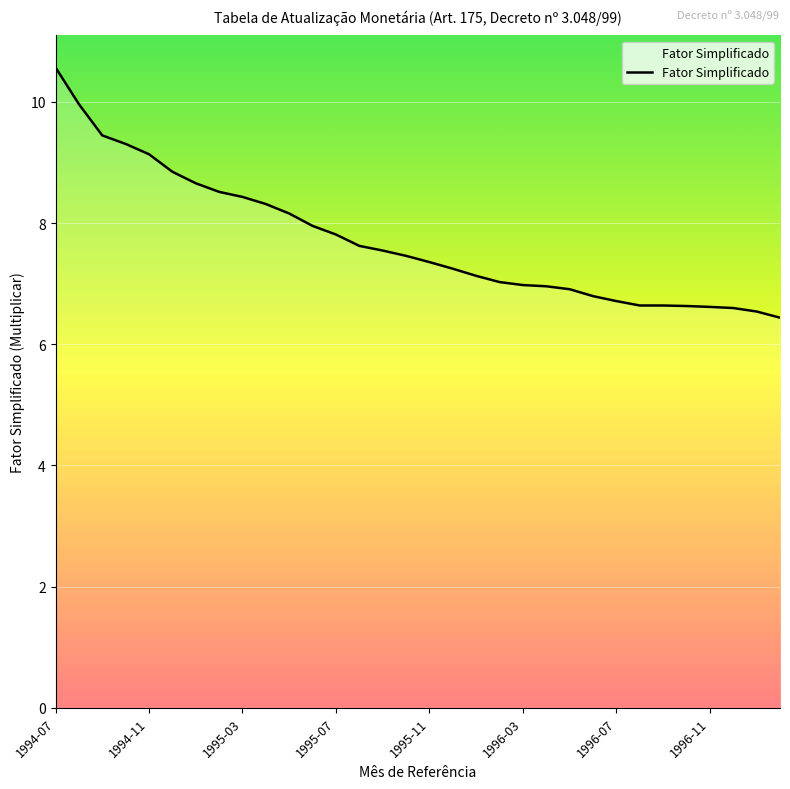

What is the difference between the maximum and minimum values?

4.1